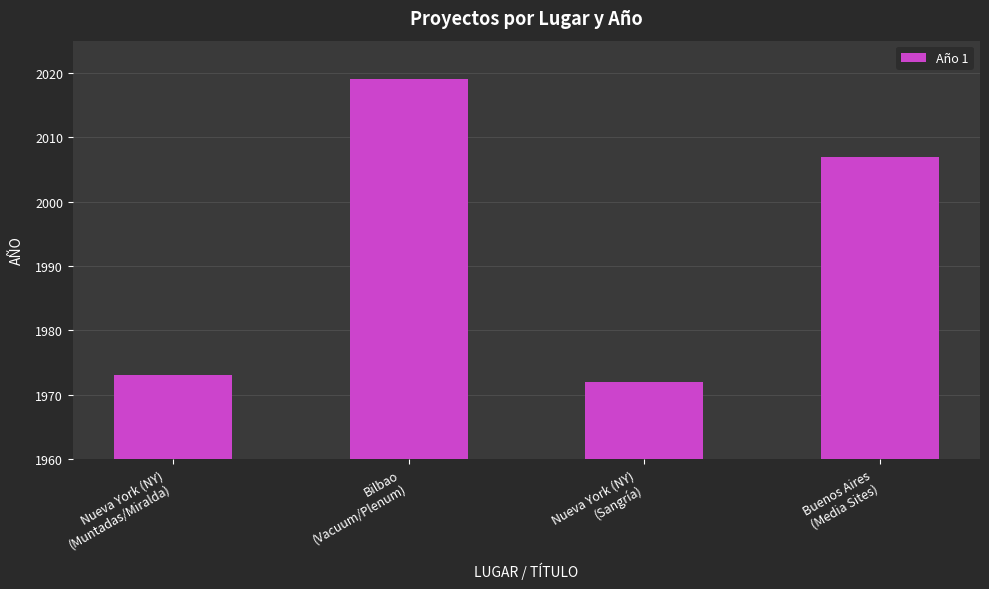

How many categories are shown in the chart?

4